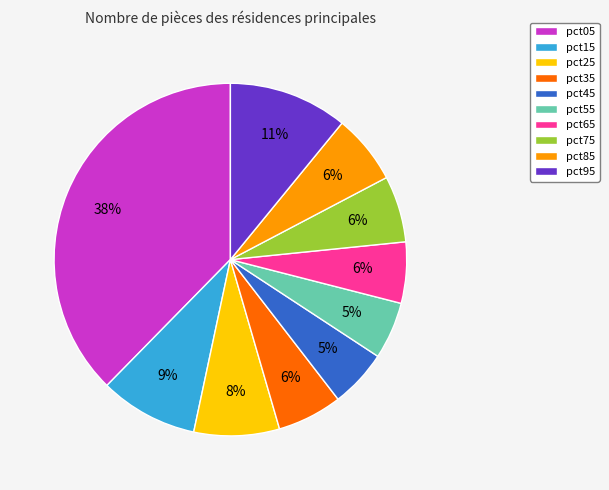

To the nearest percent, what is the difference between the pct25 and pct35 slice percentages?

2%